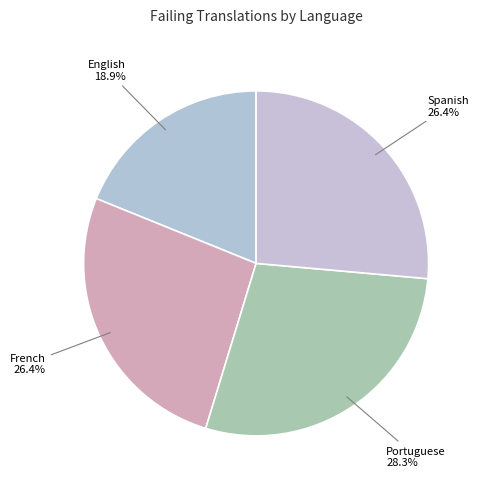

What percentage is the French slice, to the nearest percent?

26%